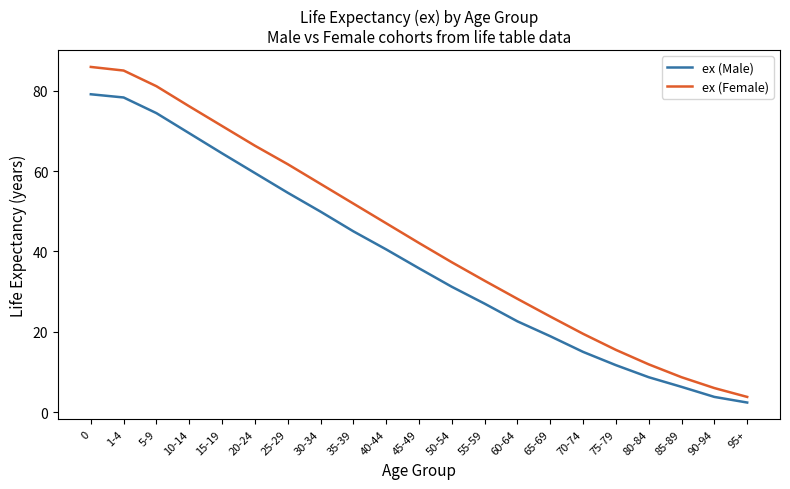

Rank the series by their average value, from highest to lowest.

ex (Female), ex (Male)